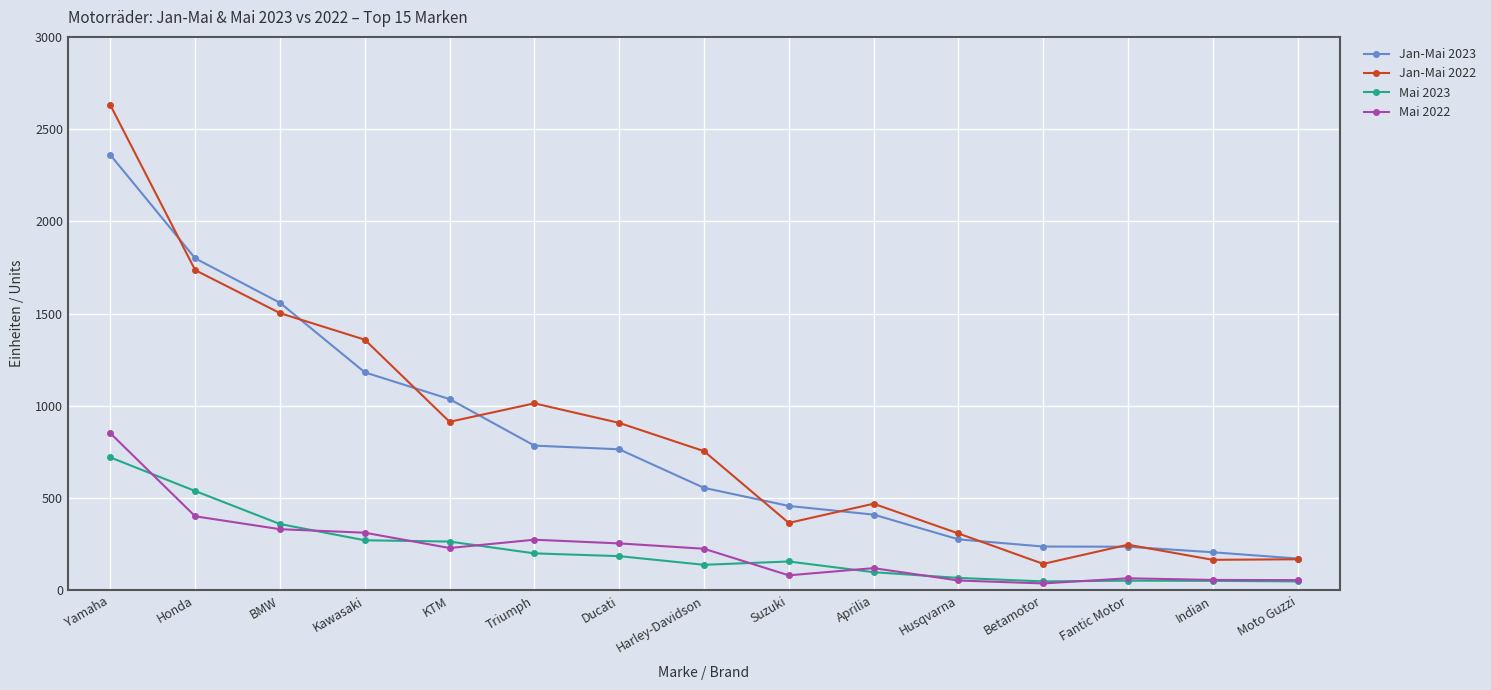

True or false: Mai 2022 and Jan-Mai 2023 intersect in this chart.

False